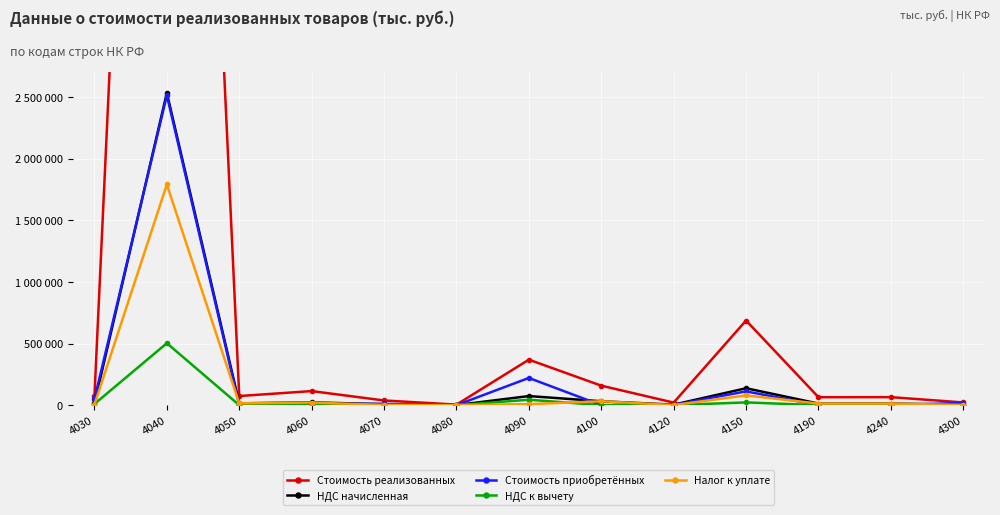

What is the spread (max minus min) of values at 4300?

21329